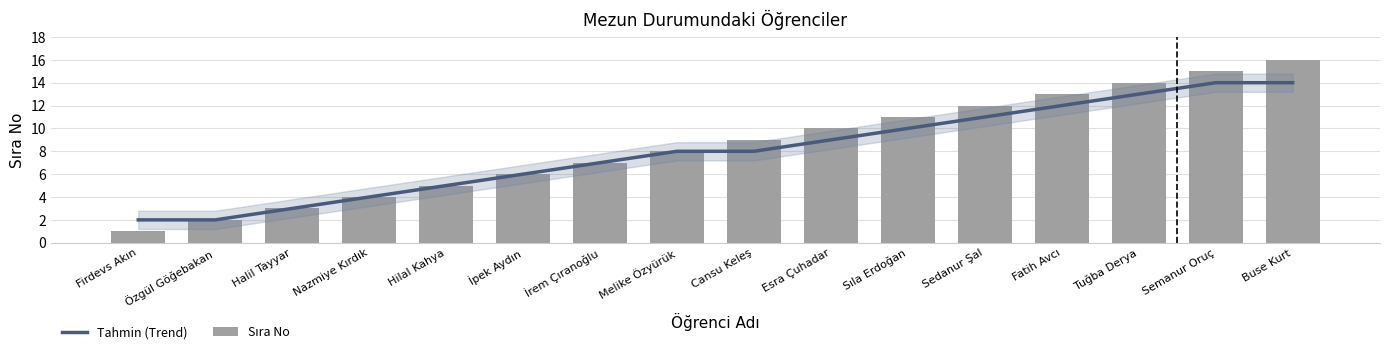

Where does the Sıra No series first go above 9?

Esra Çuhadar